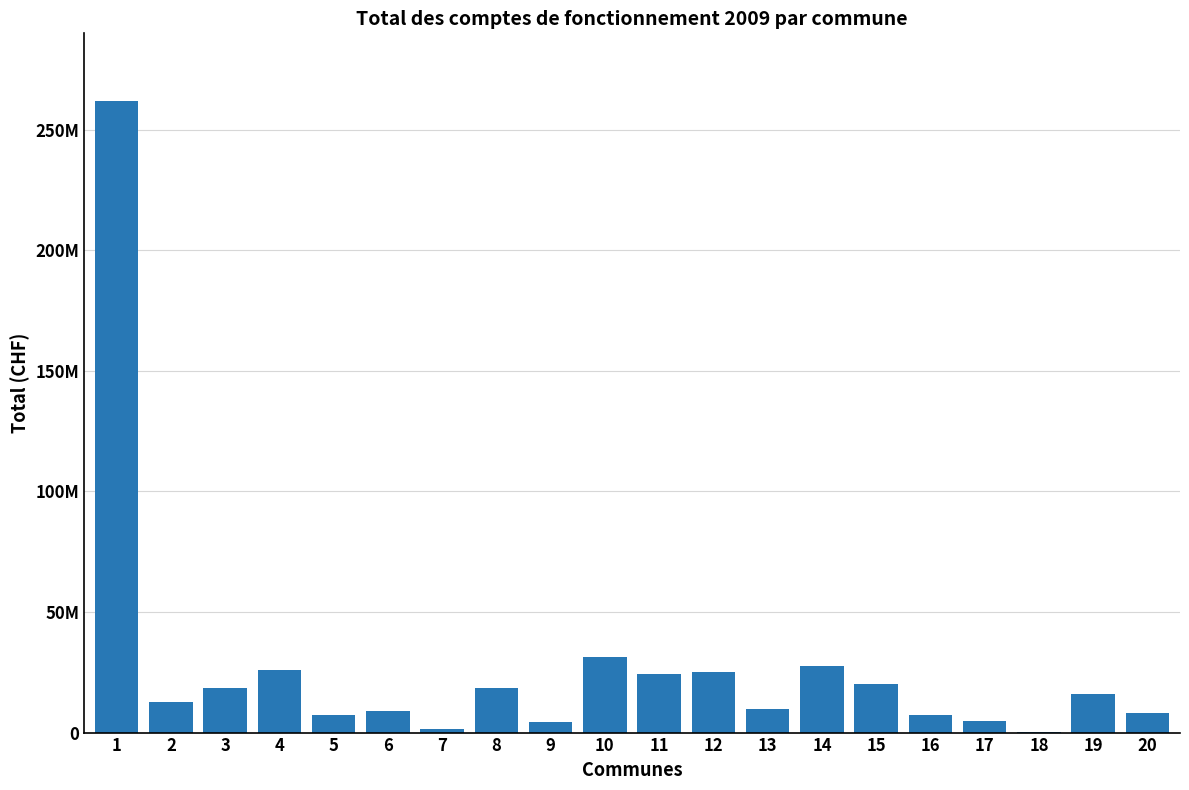

Are the bars horizontal?

No